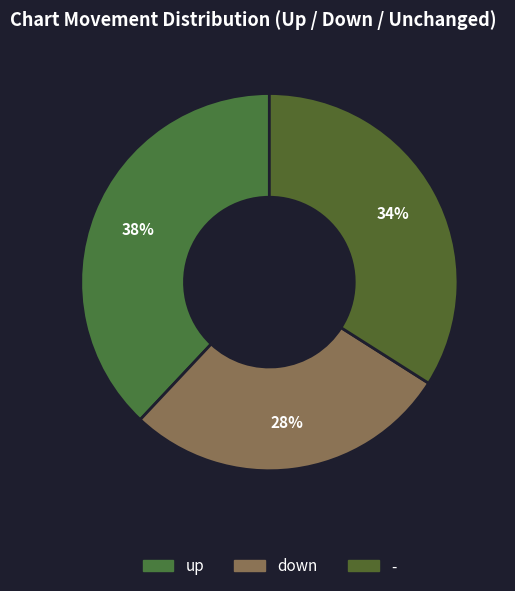

To the nearest percent, what percentage of the pie is up?

38%